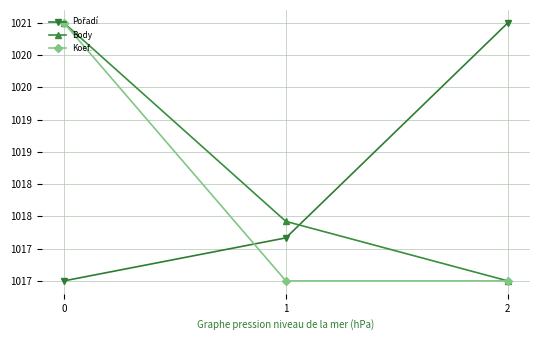

What is the maximum value shown in the chart?

1021.0